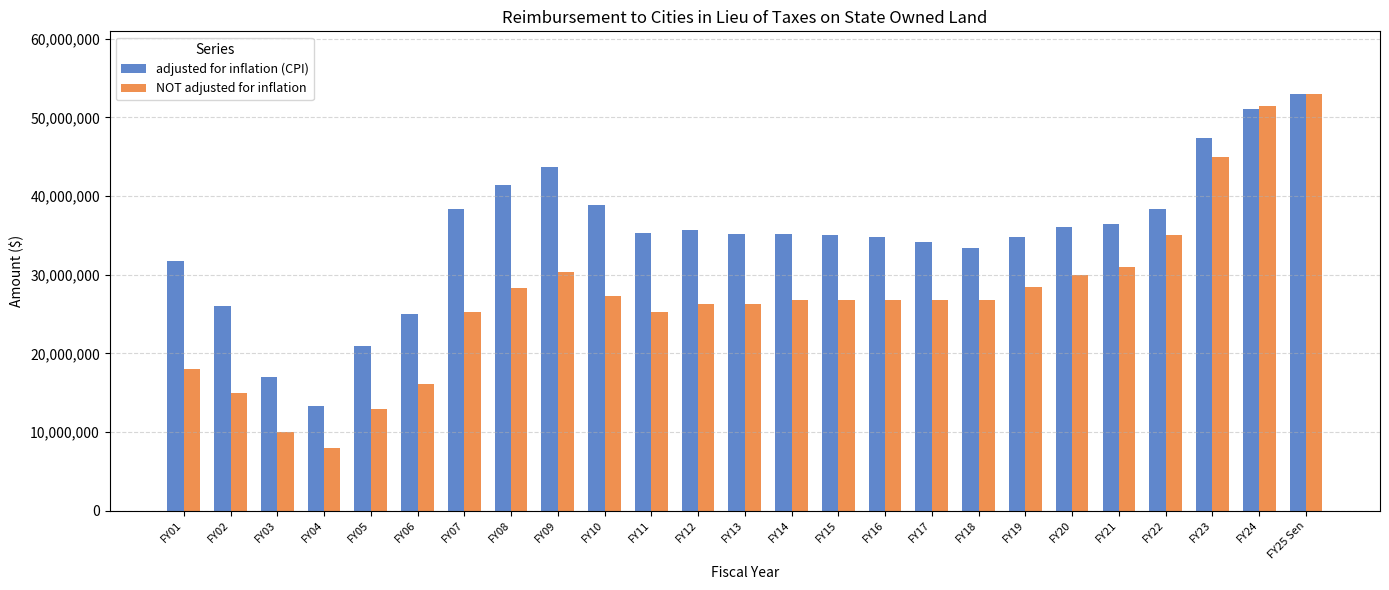

How many bars are there in total?

50